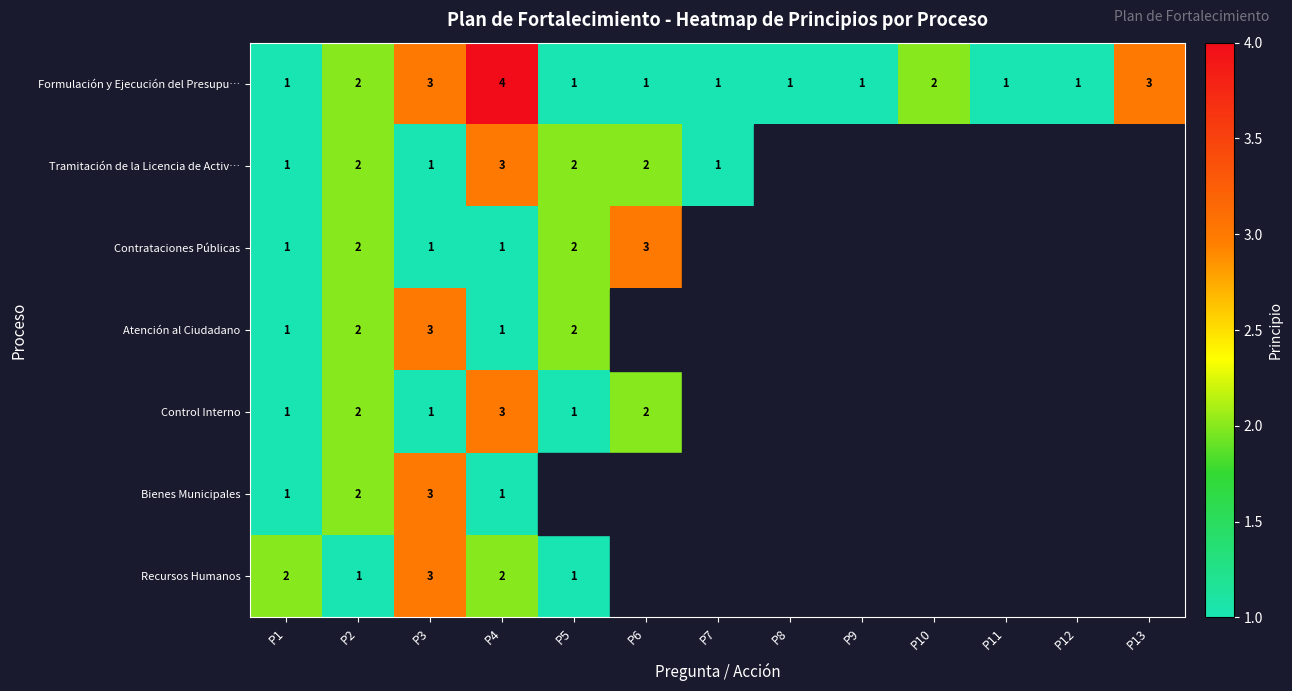

True or false: Control Interno has a value of 5 at P4.

False